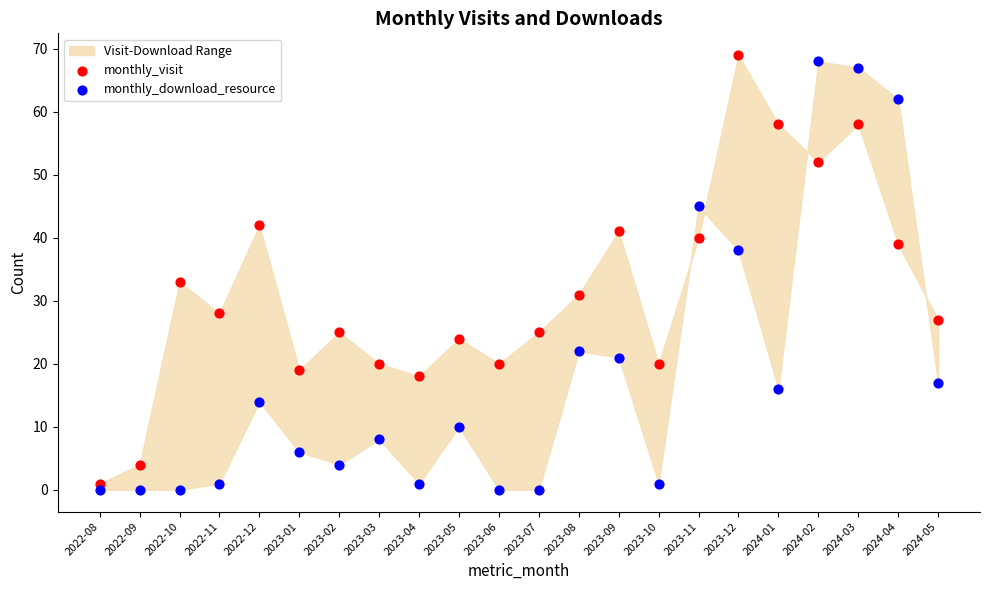

Across all data points, what is the range of Y values (max minus min)?

69